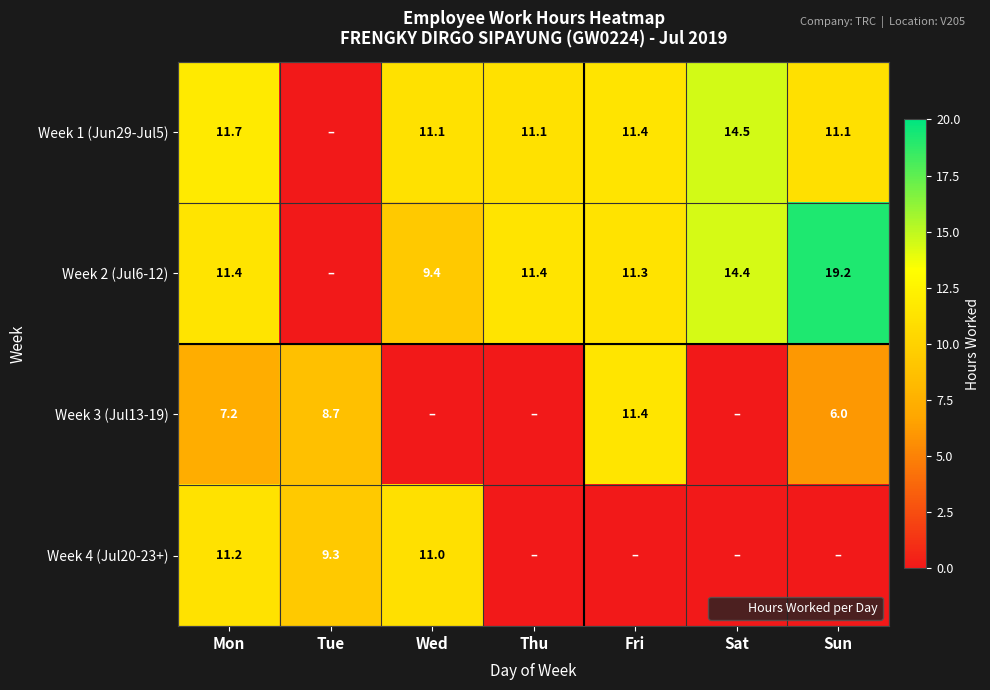

How many values in Week 4 (Jul20-23+) are above zero?

3